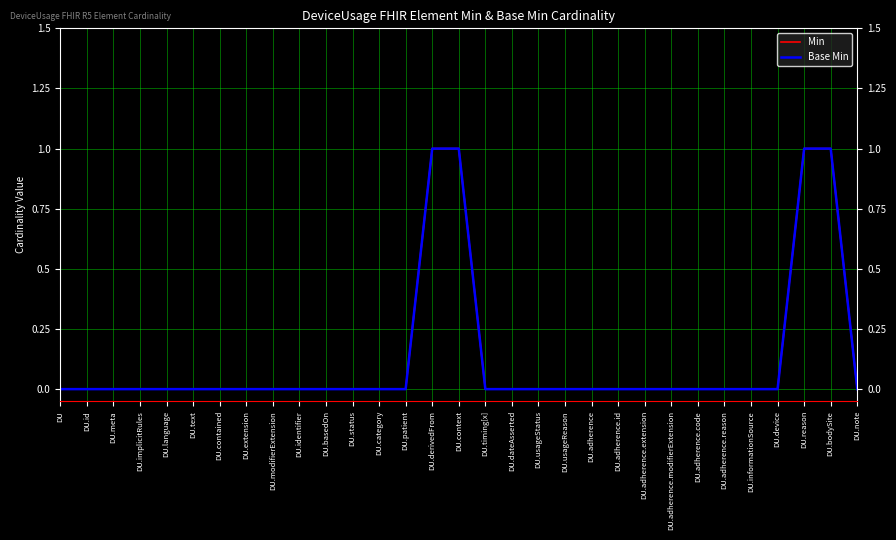

Which series has the widest spread of values?

Min